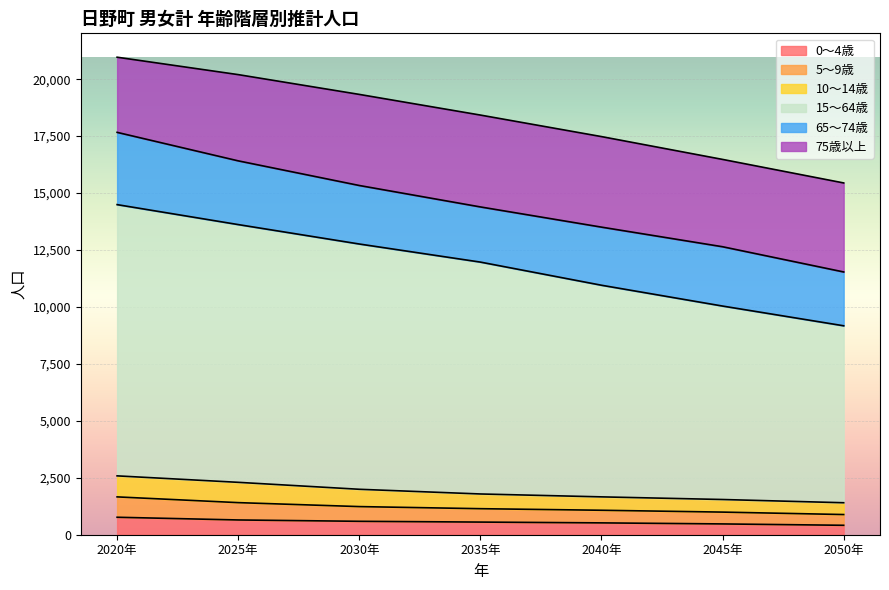

What are all the series names shown in the legend?

0～4歳, 5～9歳, 10～14歳, 15～64歳, 65～74歳, 75歳以上